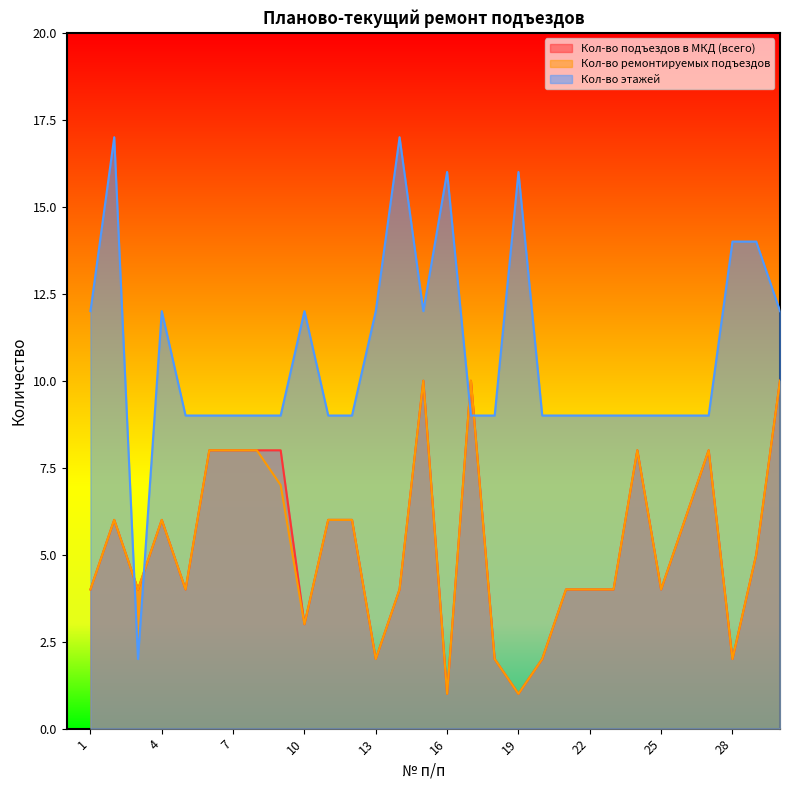

Which category has the lowest value in the Кол-во ремонтируемых подъездов series?

16